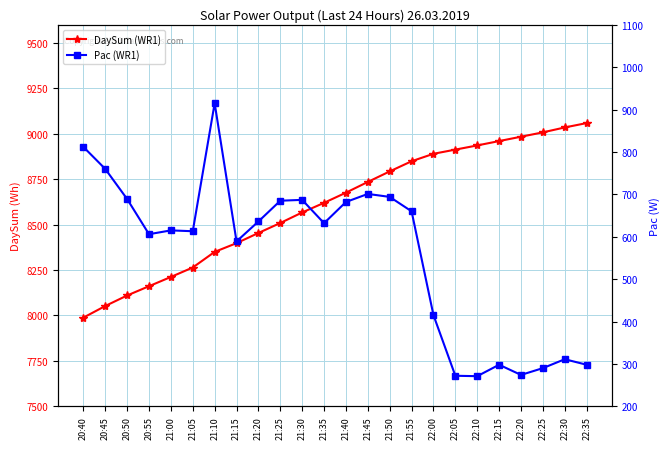

How many data points in DaySum (WR1) are above 8676?

11